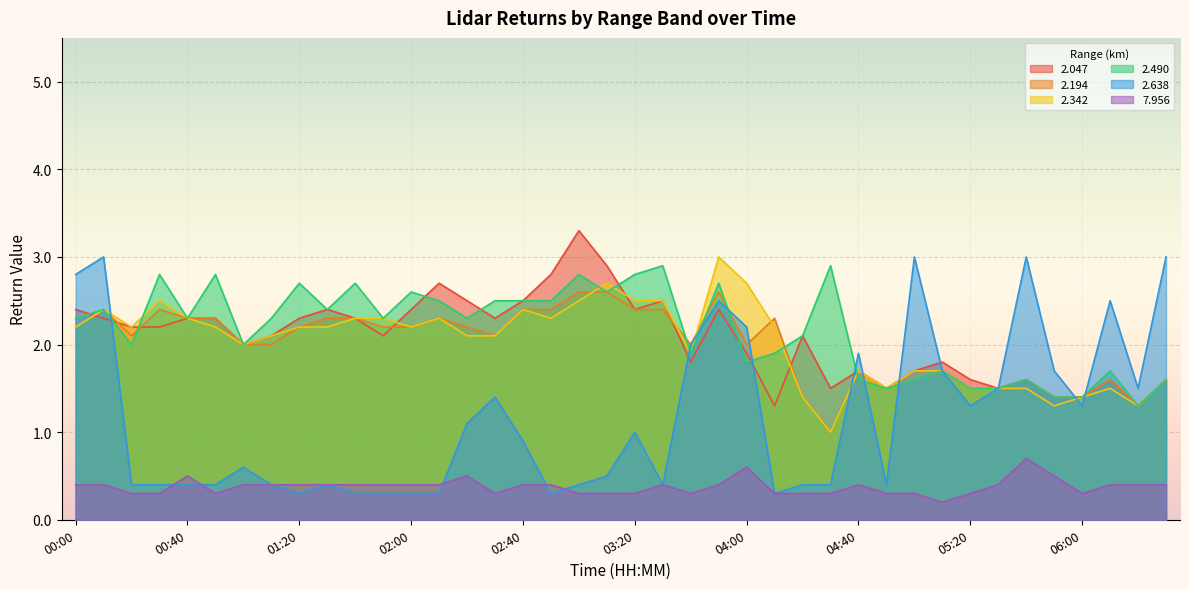

At 02:10, list the series in order from largest to smallest.

  2.047,   2.490,   2.194,   2.342,   7.956,   2.638